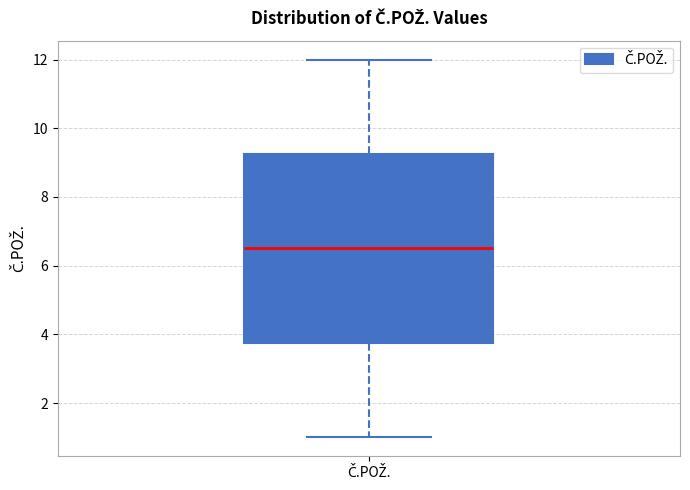

Where is the upper edge of the box for Č.POŽ. on the y-axis? The values are not printed on the chart, so give them approximately, as read against the axis.

9.2